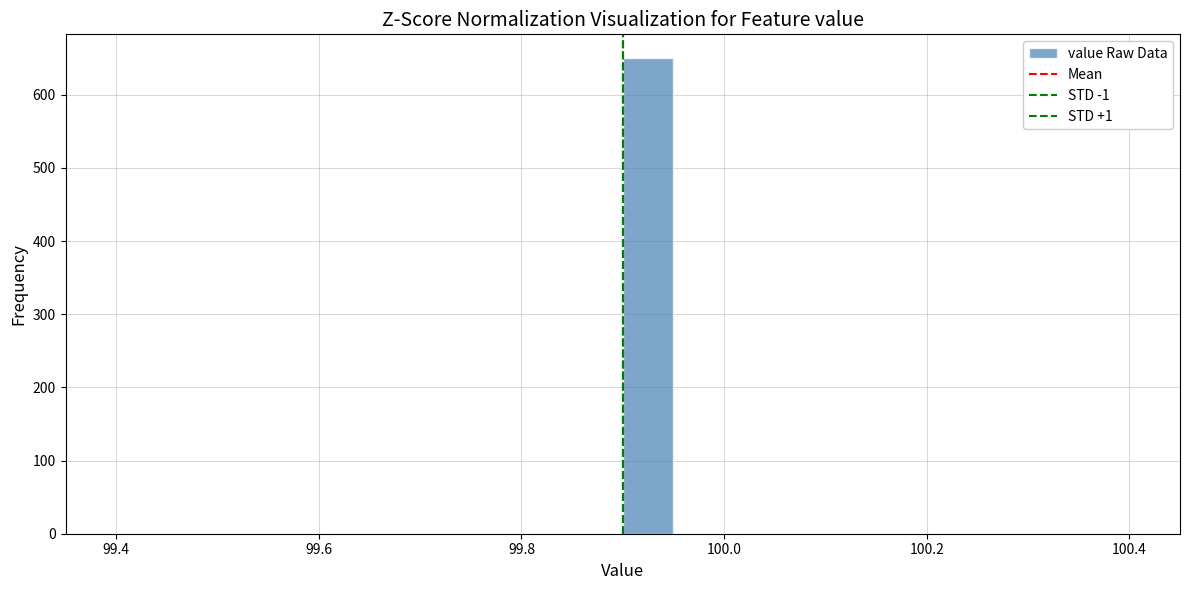

Around what value on the x-axis is the tallest bar? Give the approximate position of its centre, as read against the axis.

99.92